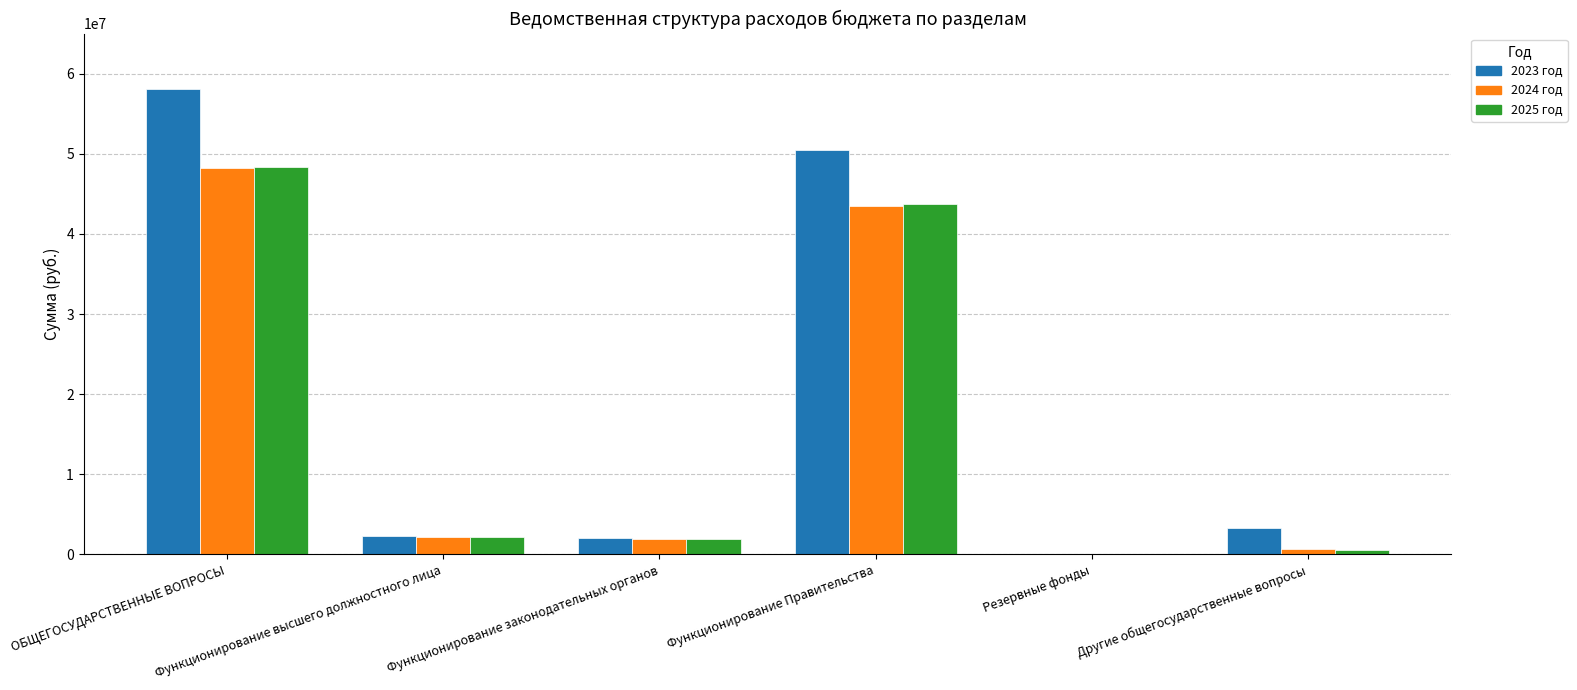

Read the 2024 год value at Функционирование законодательных органов.

1944615.0